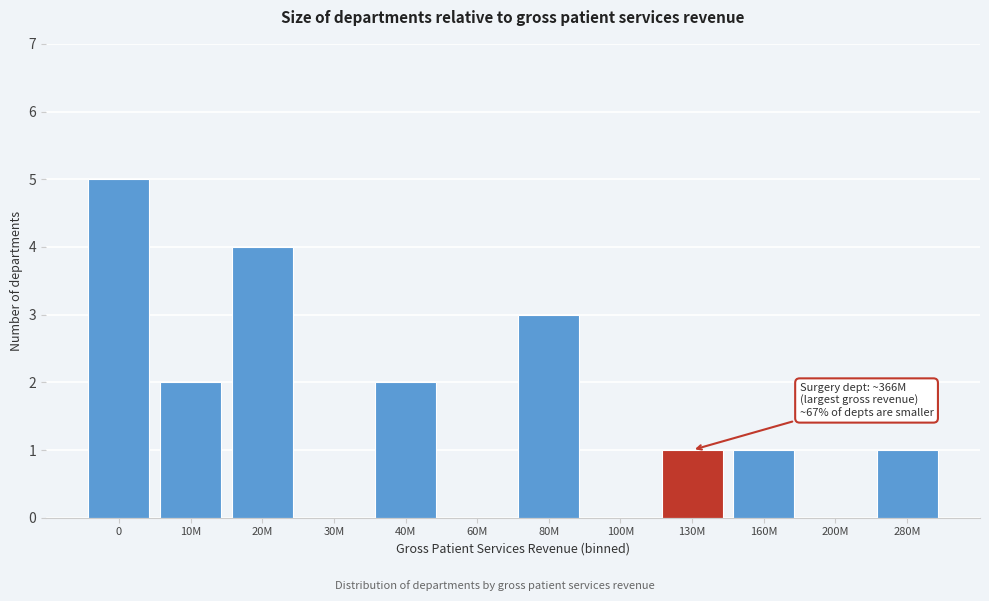

Reading right to left, extract all data points from this chart.

280M=1	200M=0	160M=1	130M=1	100M=0	80M=3	60M=0	40M=2	30M=0	20M=4	10M=2	0=5